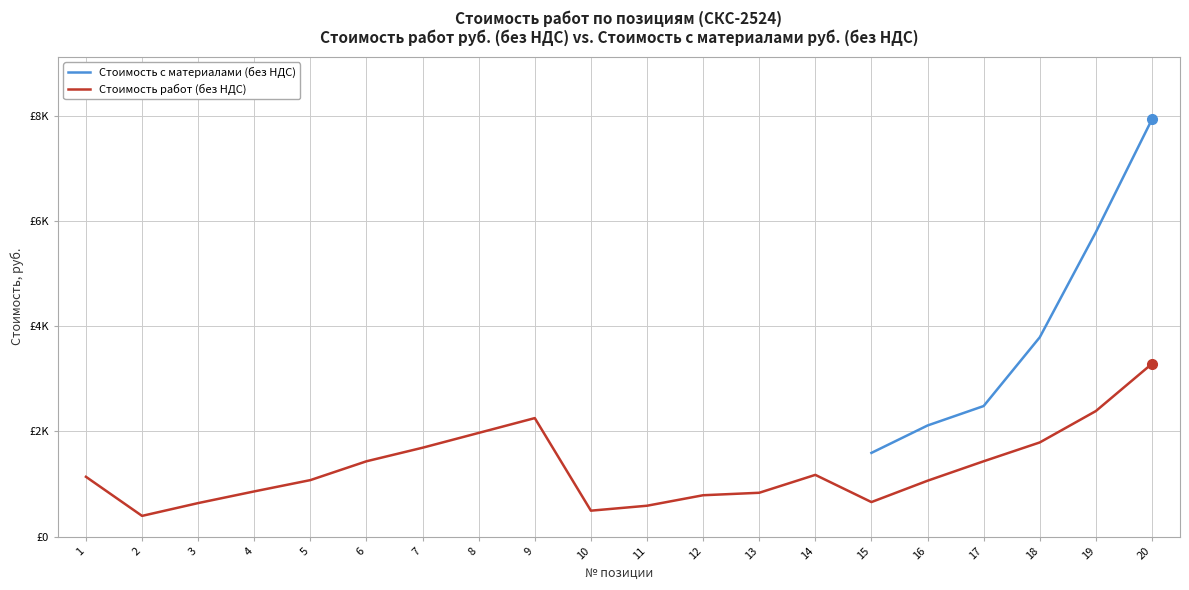

Count the number of categories in the chart.

20